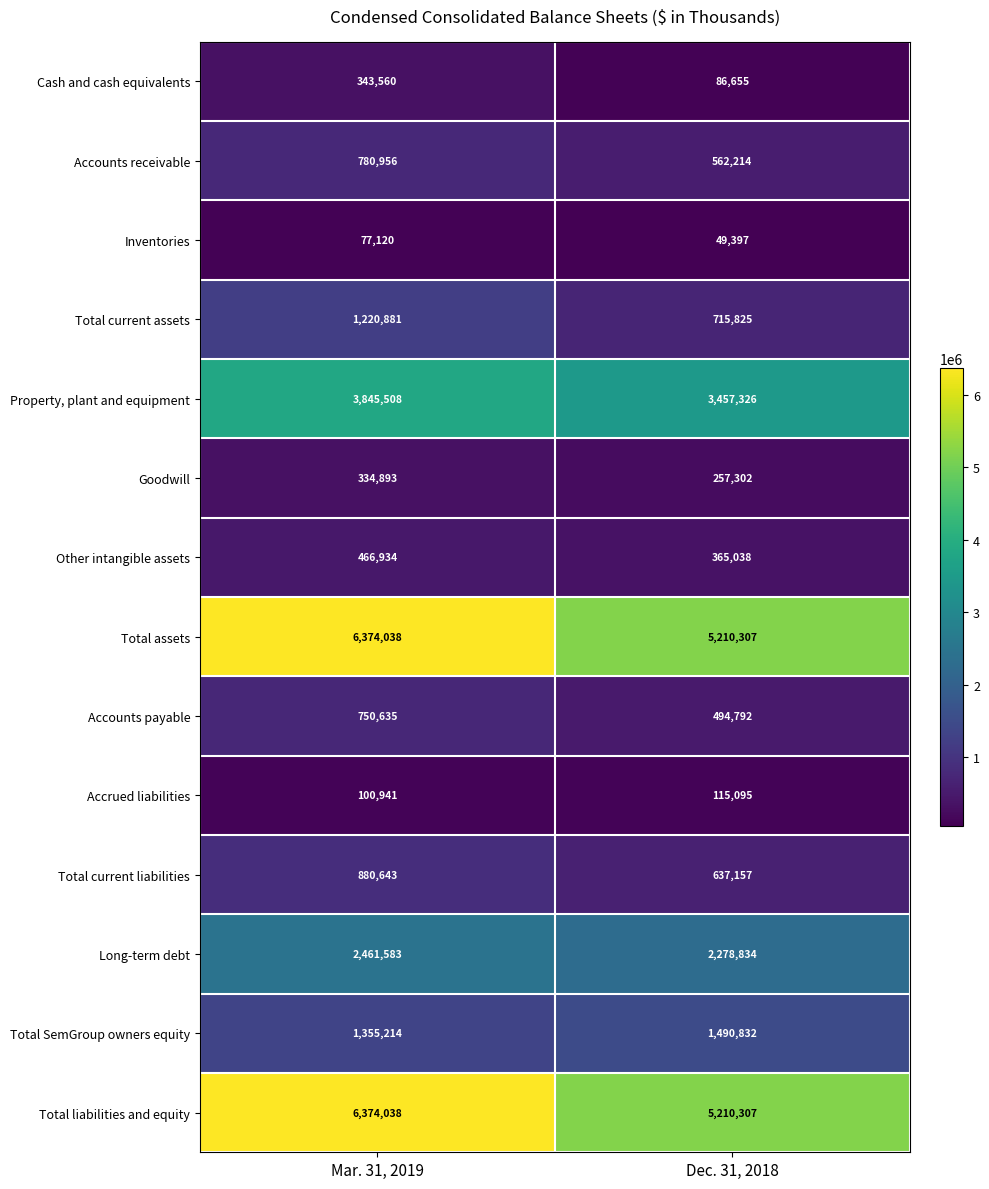

What is the sum of the Inventories values at Dec. 31, 2018 and Mar. 31, 2019?

126517